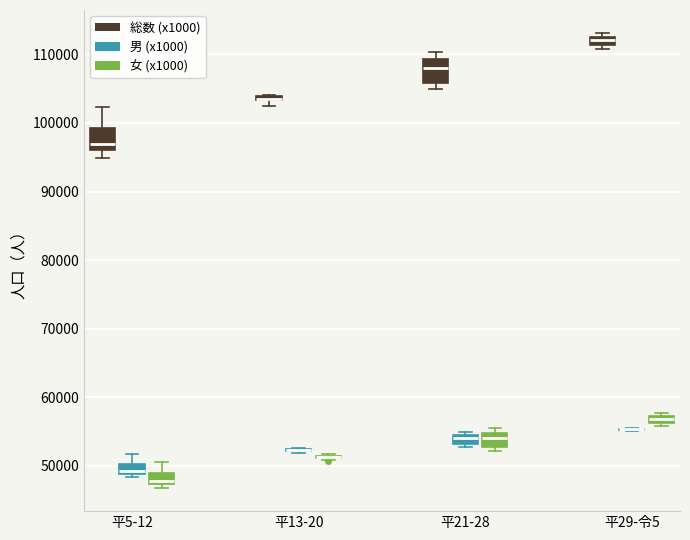

Where is the lower edge of the box for 平5-12 (男 (x1000)) on the y-axis? The values are not printed on the chart, so give them approximately, as read against the axis.

49000